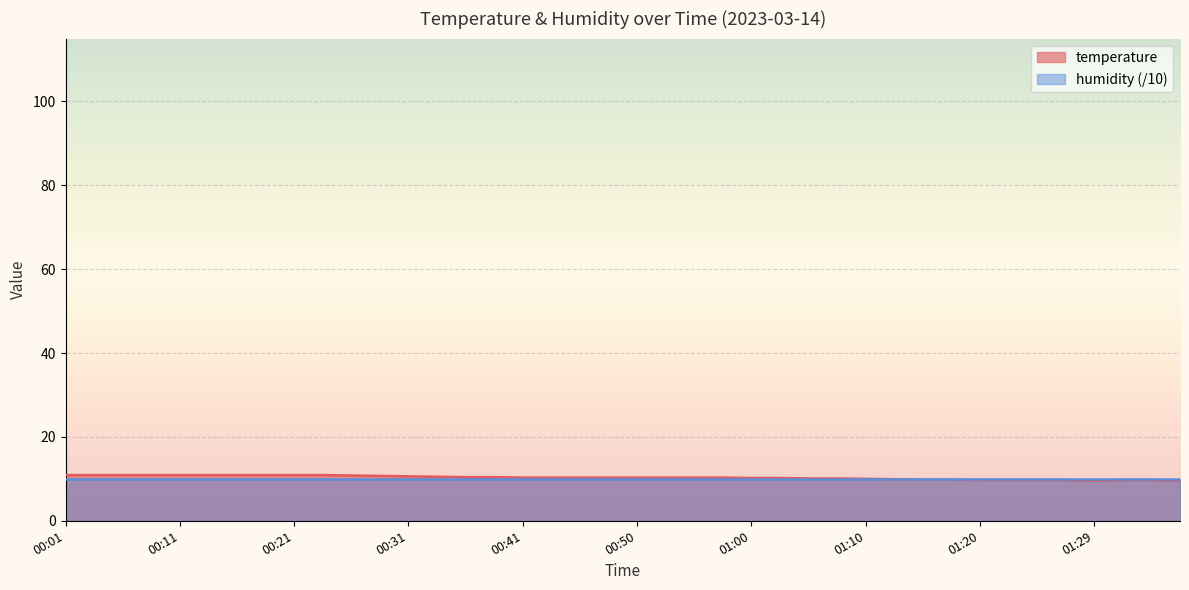

What is the greatest value displayed?

10.9